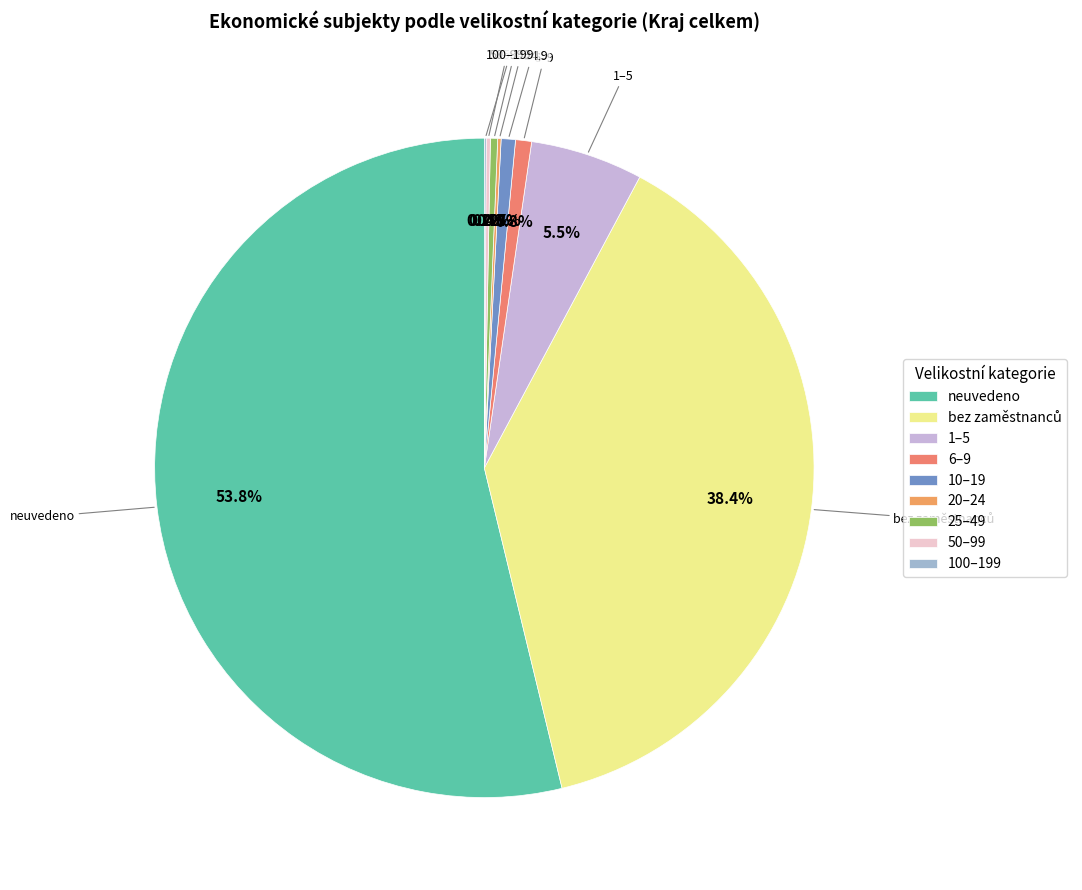

What is the ratio of the value at 6–9 to the value at 25–49?

2.2